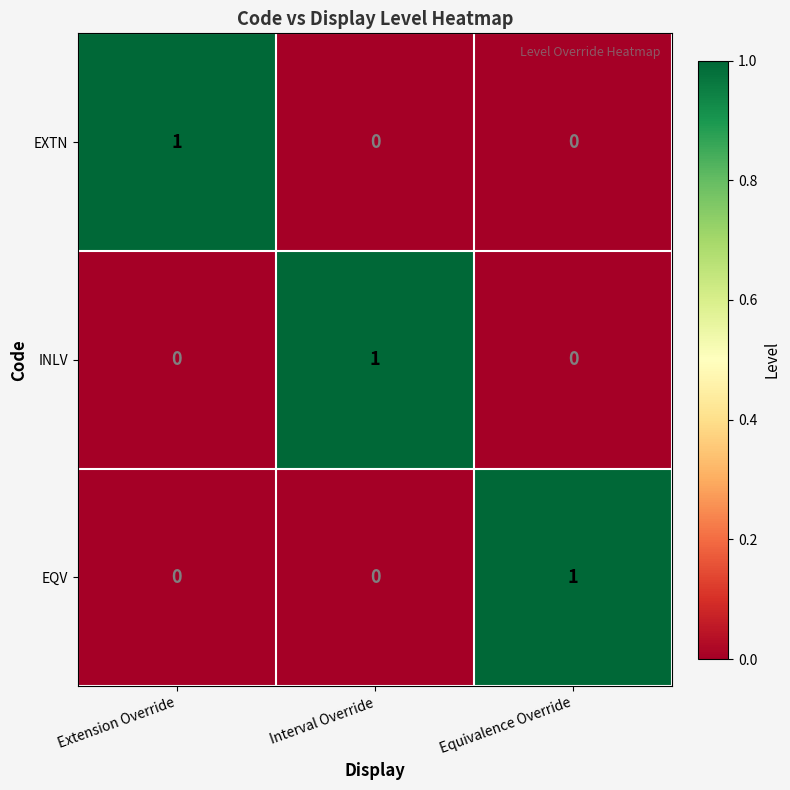

Is the value of EXTN at Extension Override greater than the value of EQV at Extension Override?

Yes